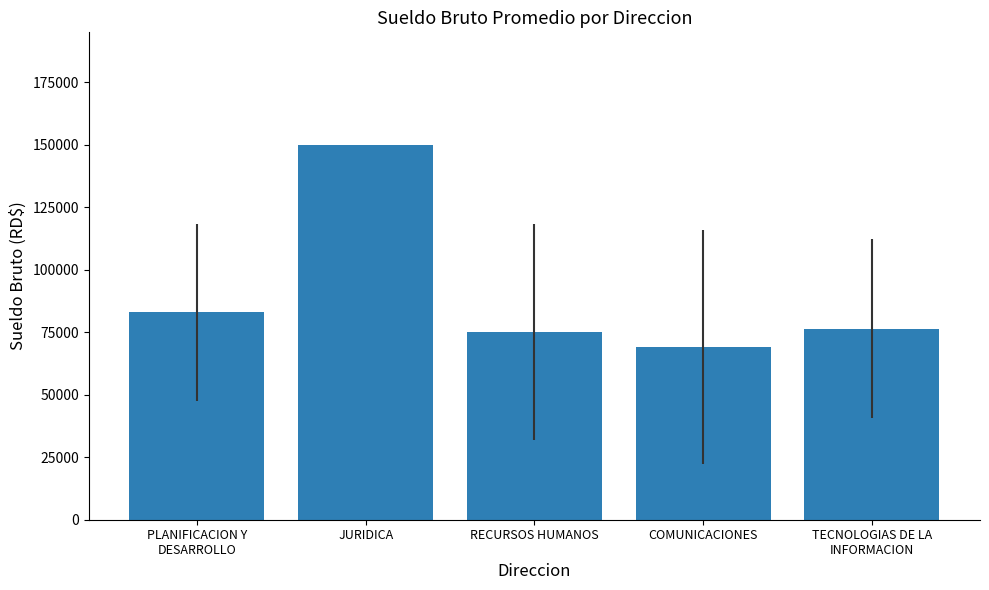

How many distinct data groups are displayed?

1